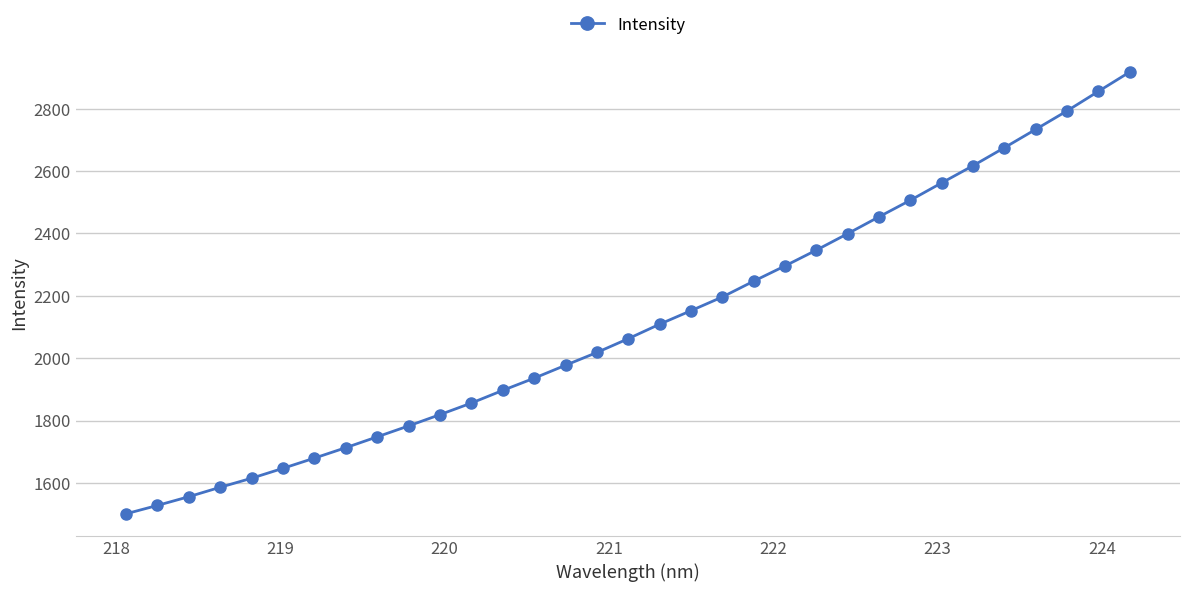

How many data points does each series have?

33